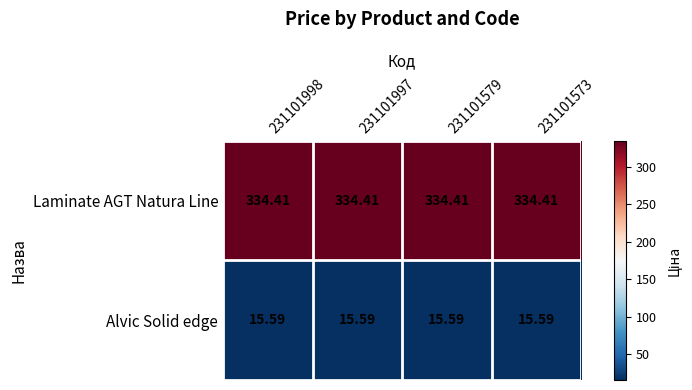

Which series has the largest total across all categories?

Laminate AGT Natura Line